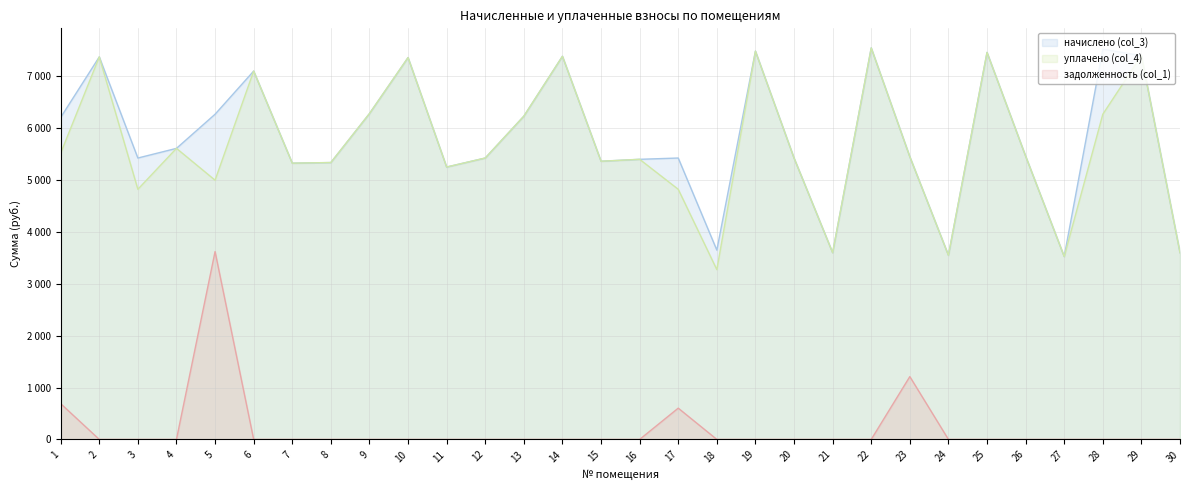

Between 19 and 11, which is larger?

19